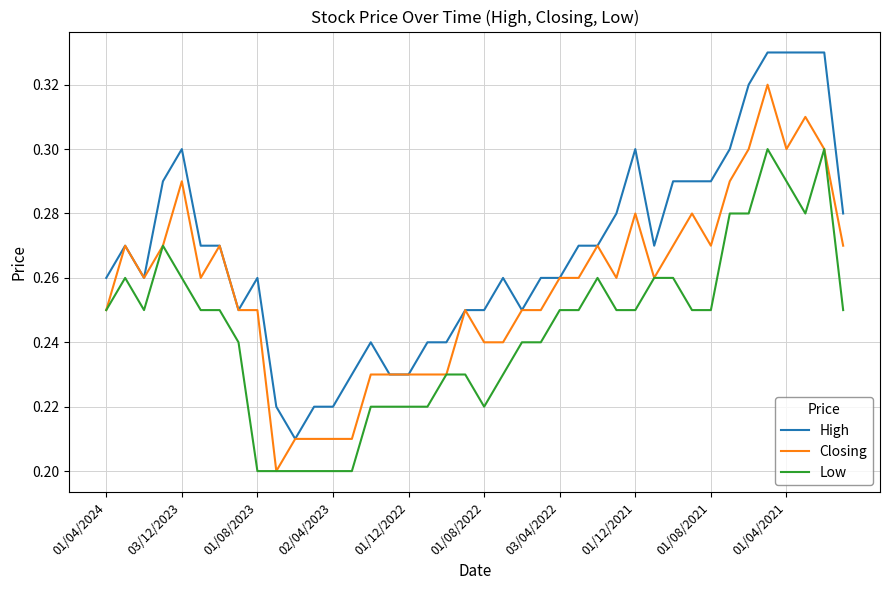

Rank the series by their maximum value, from highest to lowest.

High, Closing, Low